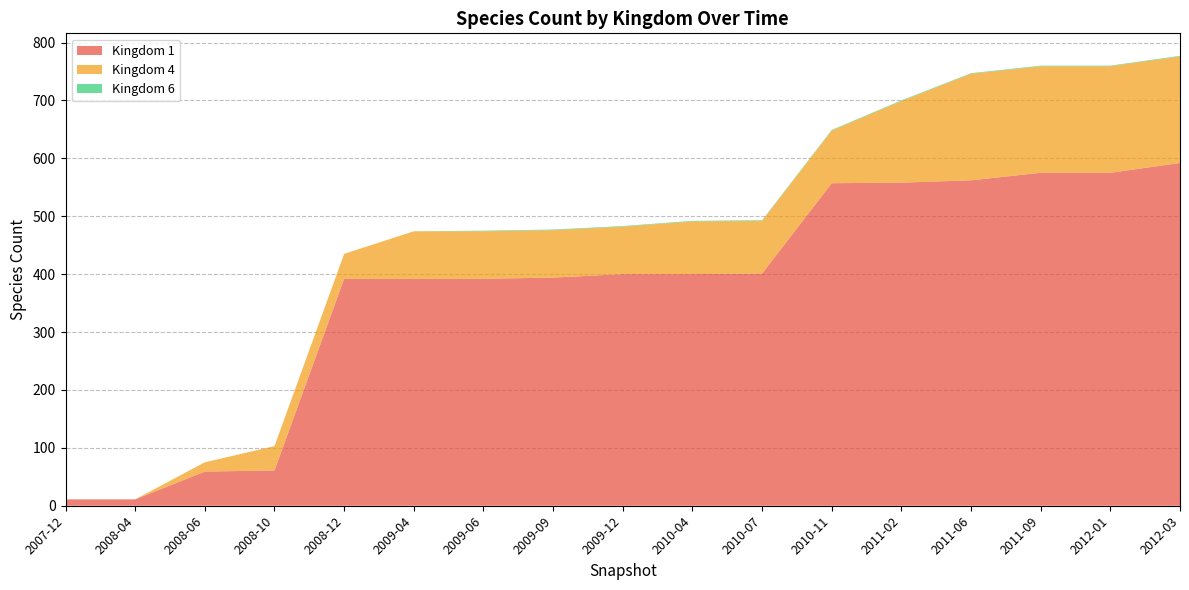

Reading left to right, extract all data points from this chart.

1: 11	11	59	61	392	392	392	394	400	400	401	557	558	562	575	575	592
4: 0	0	16	42	43	82	82	82	82	91	91	91	141	184	184	184	184
6: 0	0	0	0	0	0	1	1	1	1	1	1	1	1	1	1	1